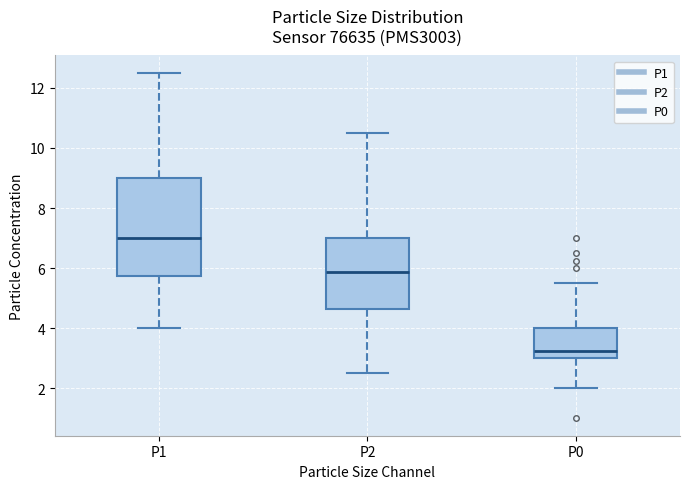

Reading left to right, read every box against the y-axis: the position of its median line, the range the box covers, and the ends of its whiskers. The values are not printed on the chart, so give them approximately, as read against the axis.

P1: median 7.0, box 5.8 to 9.0, whiskers 4.0 to 12.6
P2: median 5.8, box 4.6 to 7.0, whiskers 2.6 to 10.6
P0: median 3.2, box 3.0 to 4.0, whiskers 2.0 to 5.6